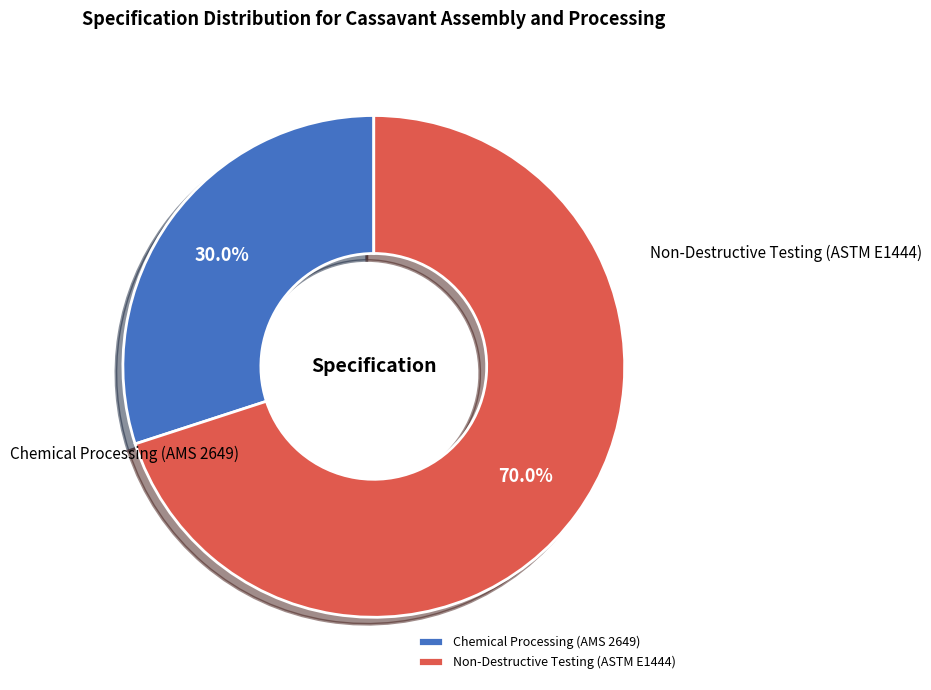

Does Chemical Processing (AMS 2649) represent more than half of the total?

No